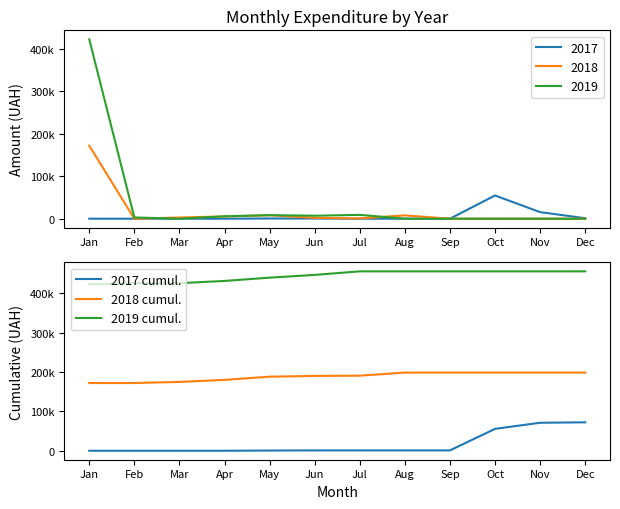

How many values in the 2018 cumul. series are below 190637?

6